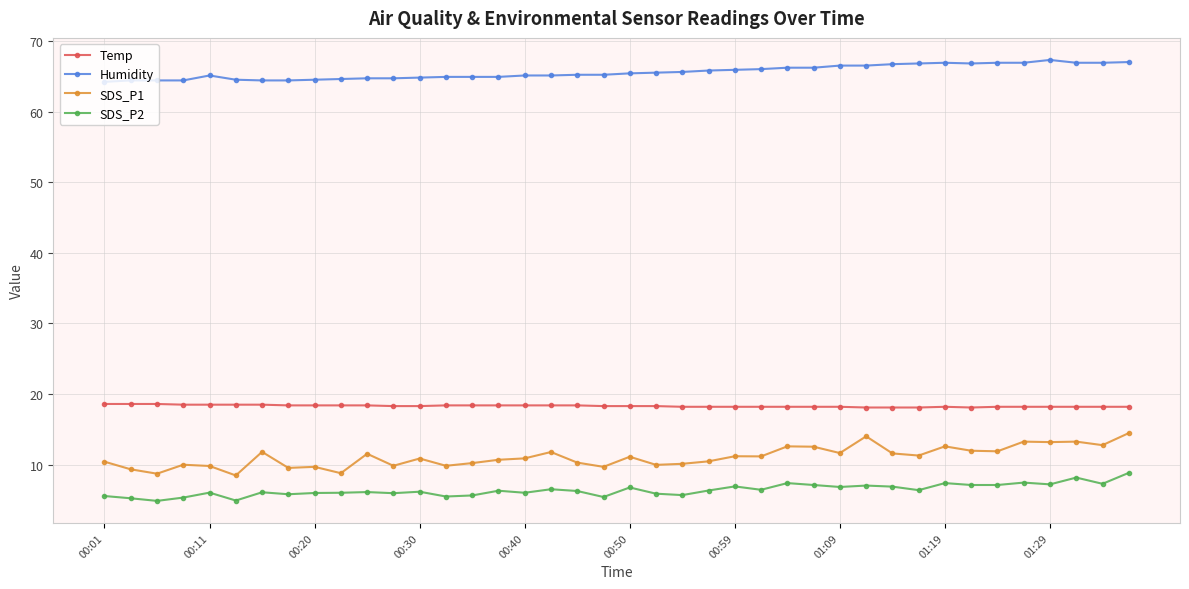

True or false: Humidity and Temp cross at least once.

False